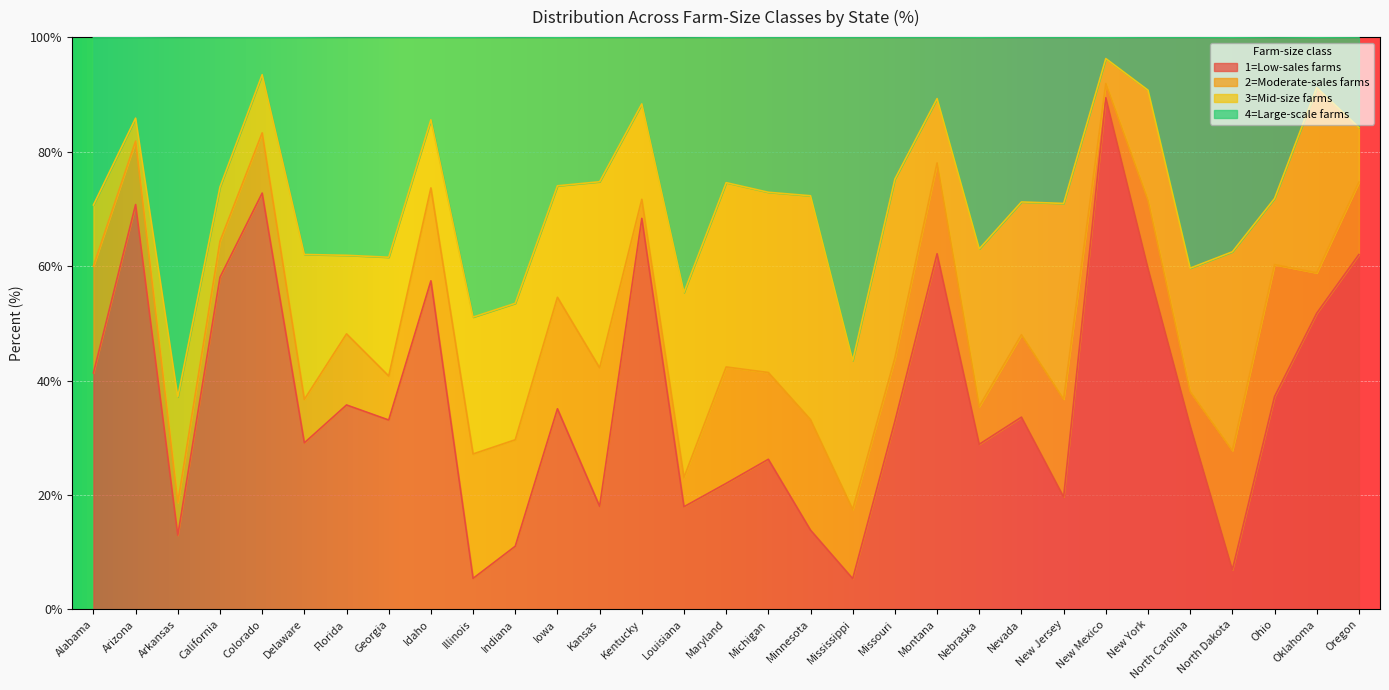

What is the maximum value for 1=Low-sales farms?

89.4